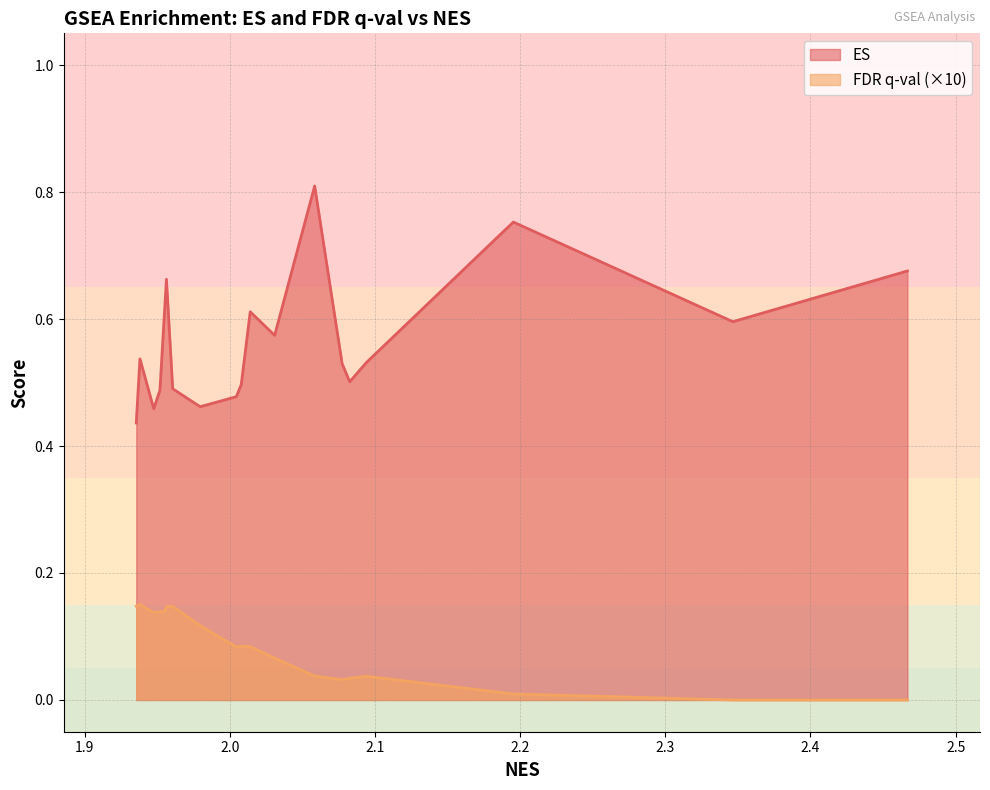

What is the difference between the ES values at 2.014103 and 2.0826263?

0.1